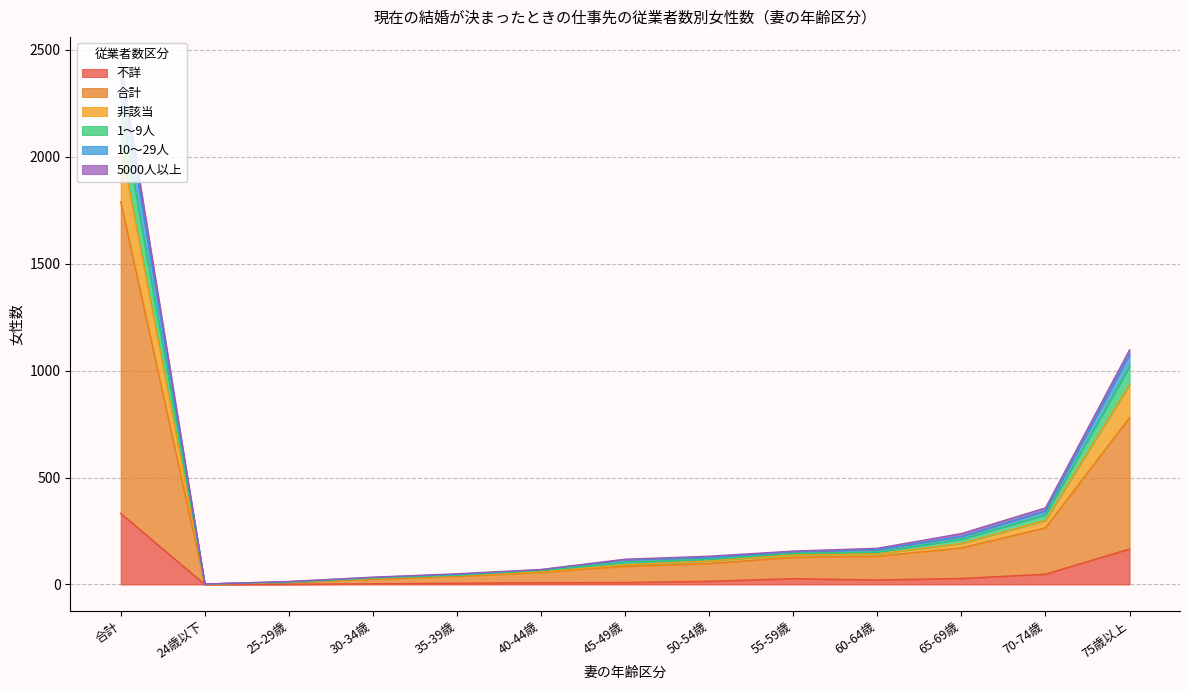

What is the value of the 不詳 point at the 4th from the left?

3